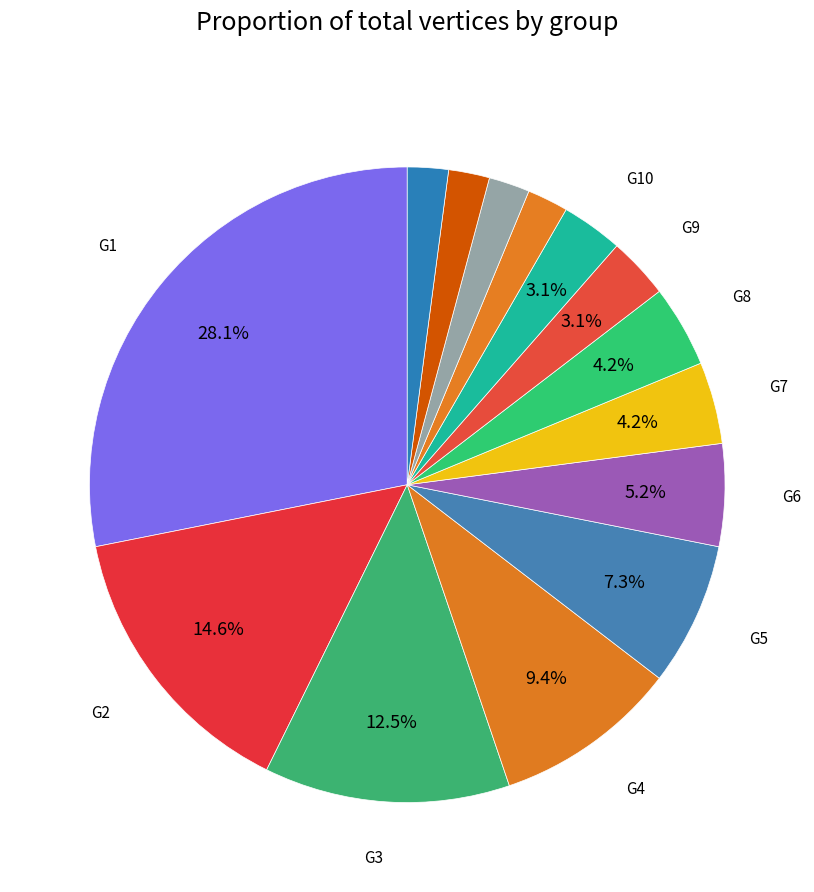

Which category has the biggest portion of the pie?

G1